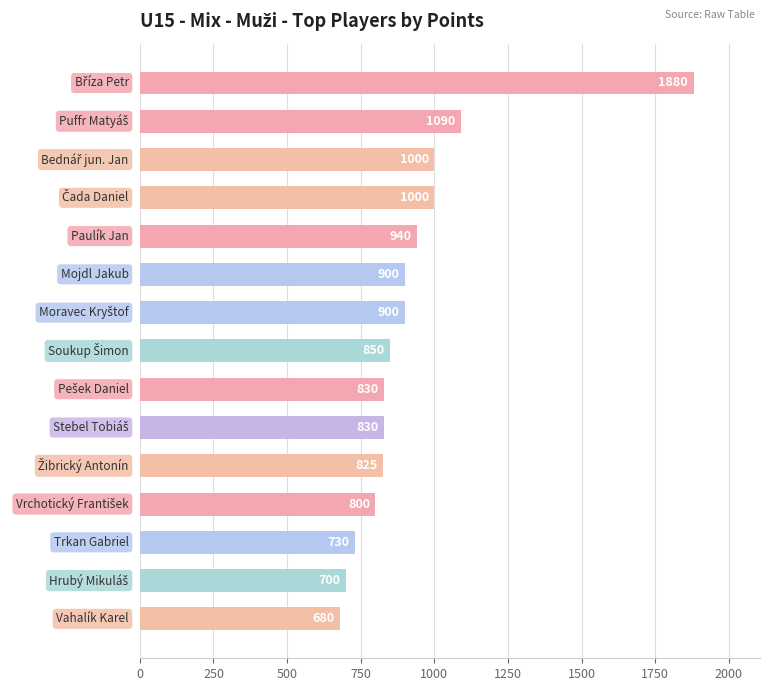

What is the maximum value shown in the chart?

1880